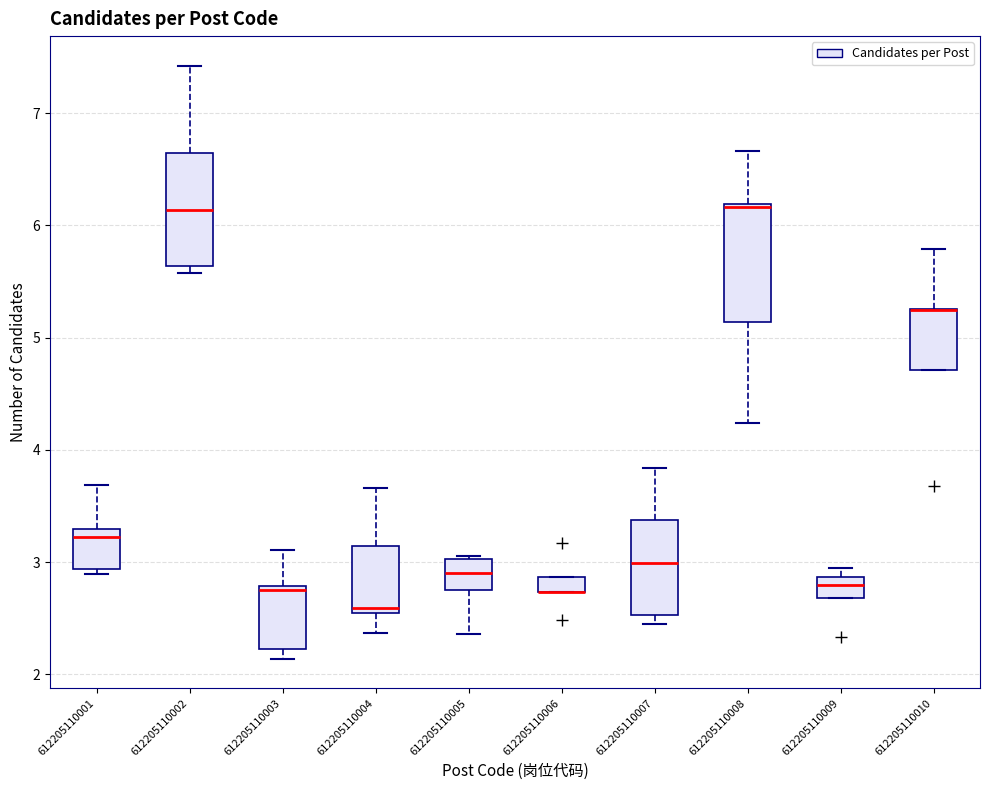

Where is the lower edge of the box at x = 612205110004 on the y-axis? The values are not printed on the chart, so give them approximately, as read against the axis.

2.5